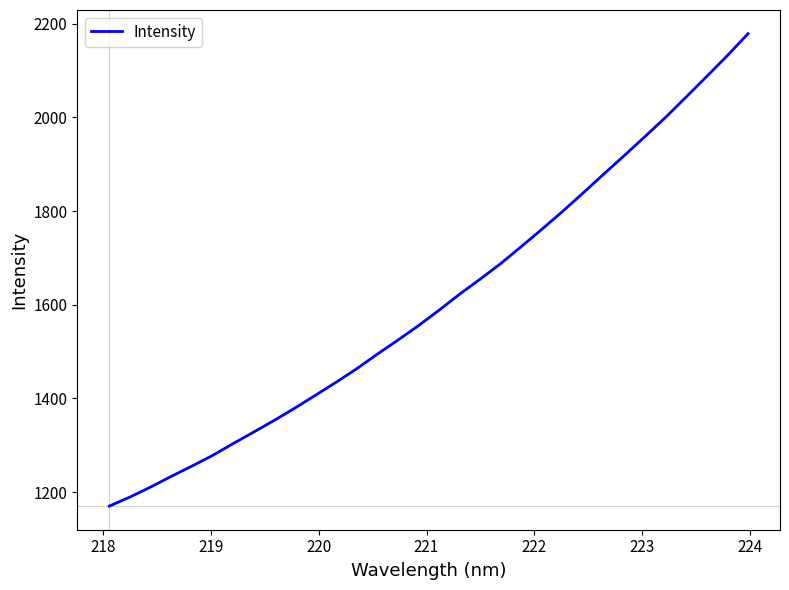

What is the average value?

1608.3